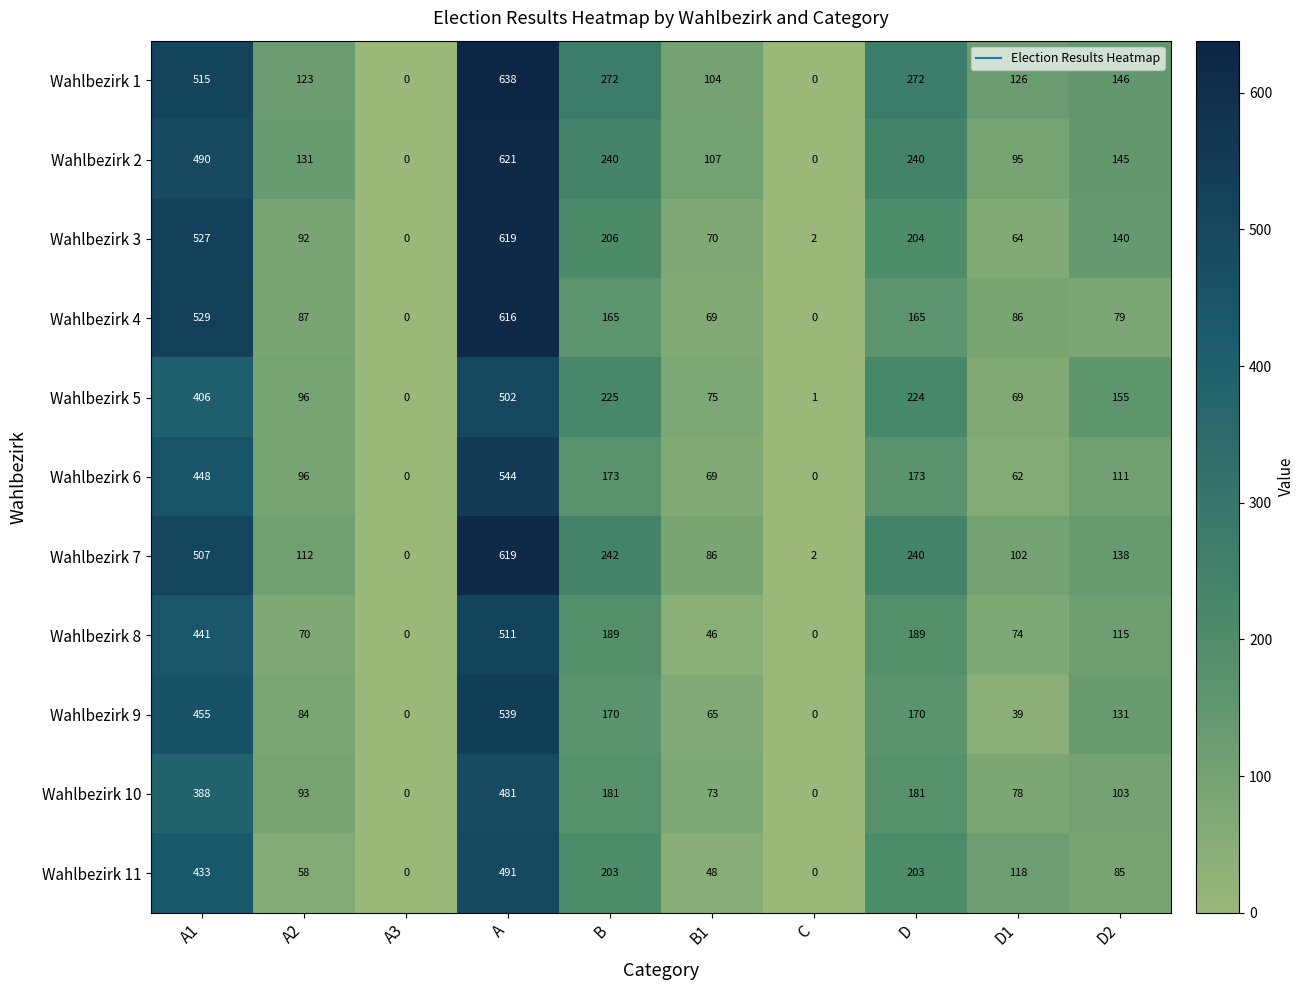

What is the difference between the Wahlbezirk 5 values at D and A2?

128